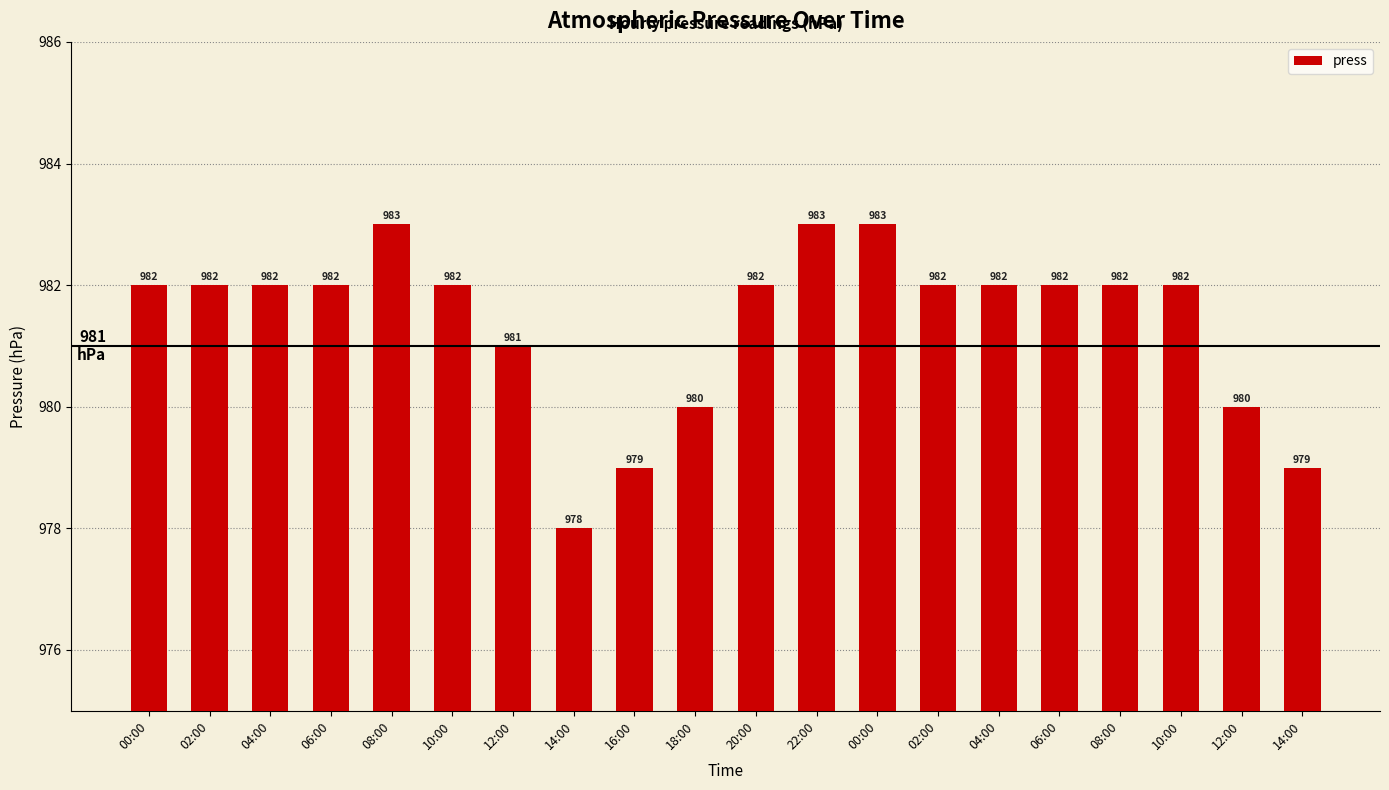

How many data points does each series have?

20